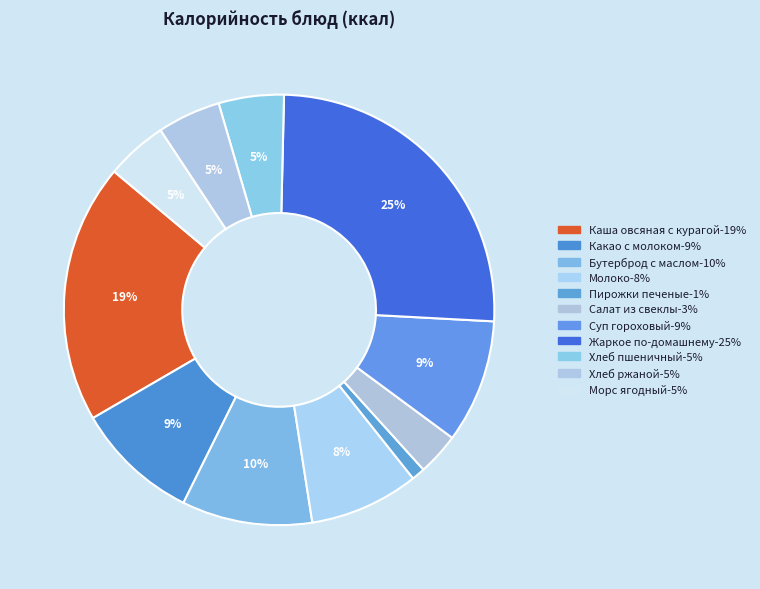

To the nearest percent, what portion does Суп гороховый represent?

9%